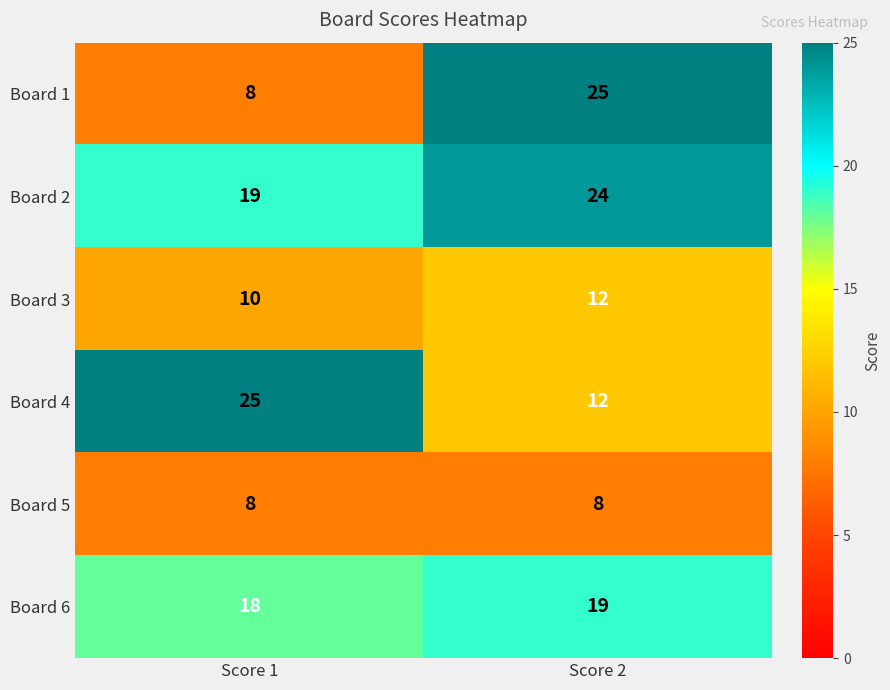

Rank the categories by Board 4 value from highest to lowest.

Score 1, Score 2